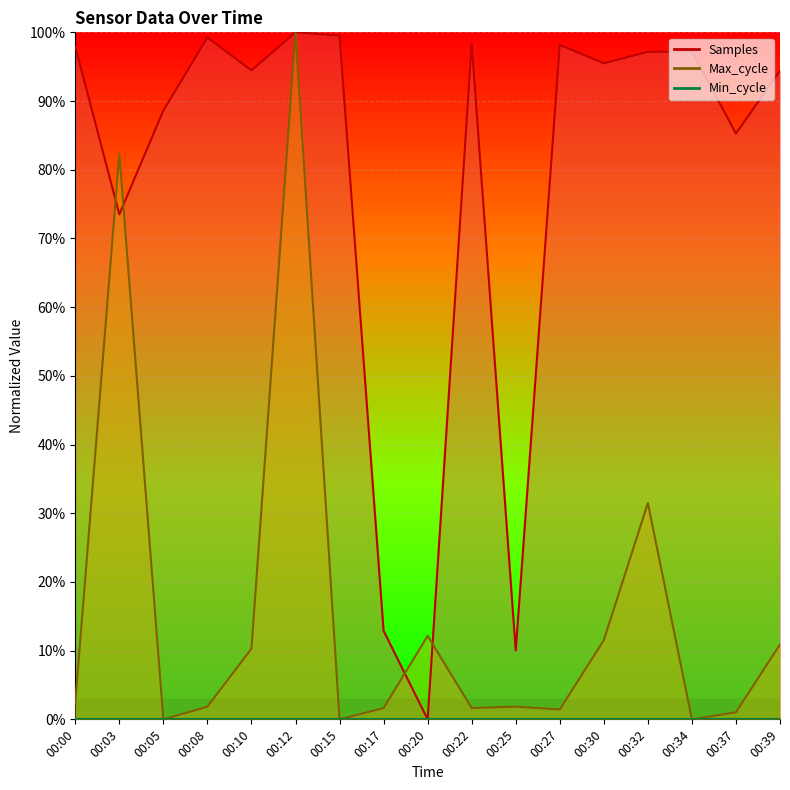

What is the difference between the second highest and second lowest values in the Samples series?

0.9